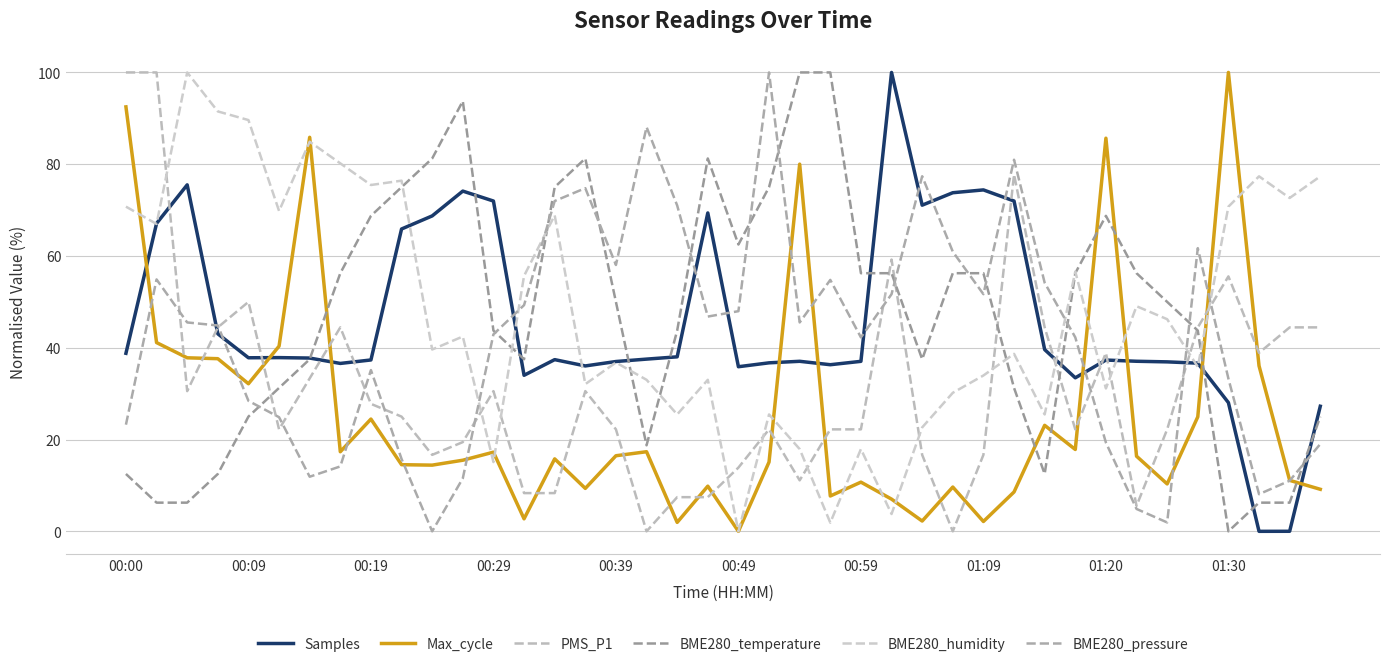

Does the chart display data point markers on the line(s)?

No